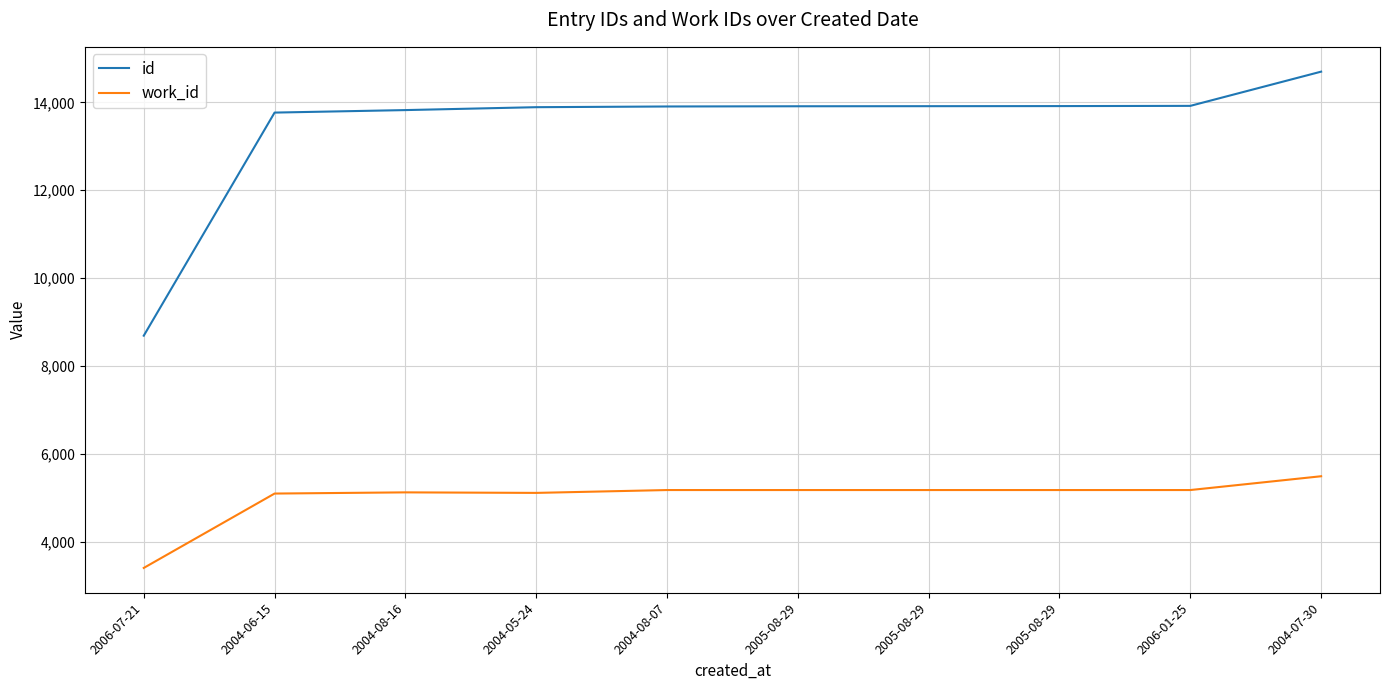

What is the value of the work_id point at the 10th from the left?

5489